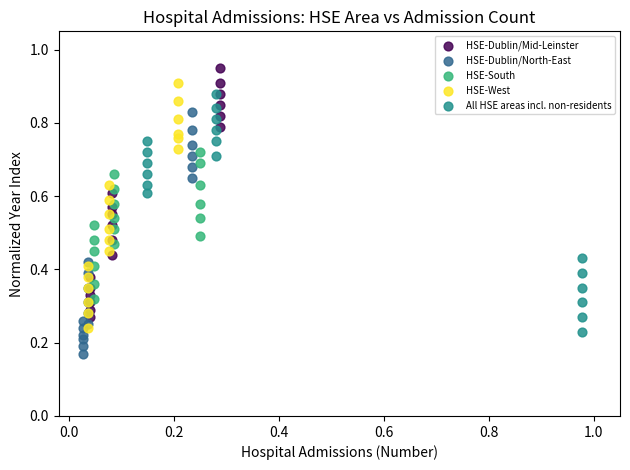

Which series contains the lowest Y value?

HSE-Dublin/North-East